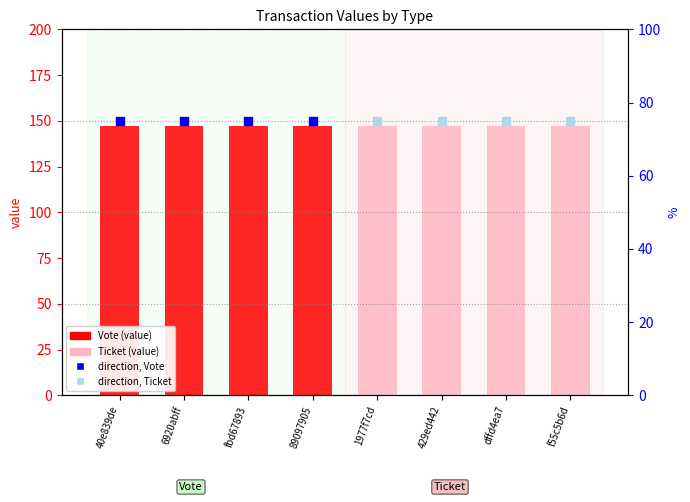

Which series contains the lowest Y value?

direction (Vote)